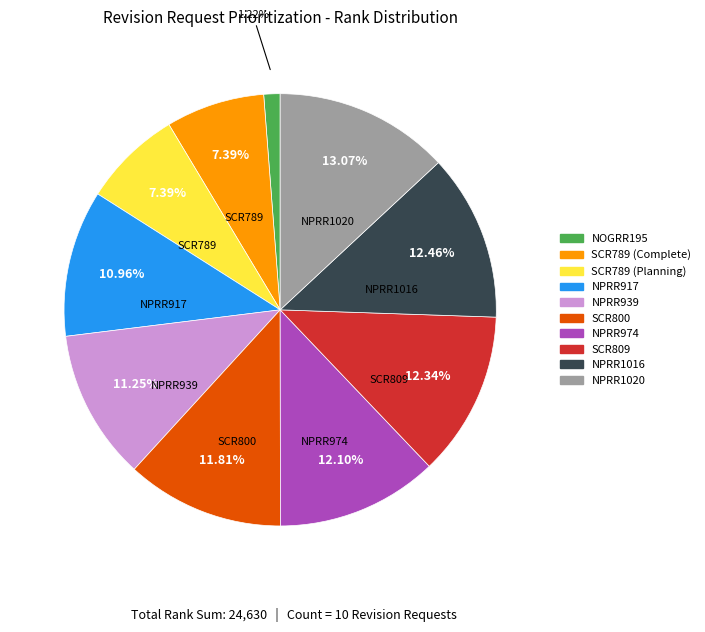

Is it true that SCR809 is 12% of the pie?

True